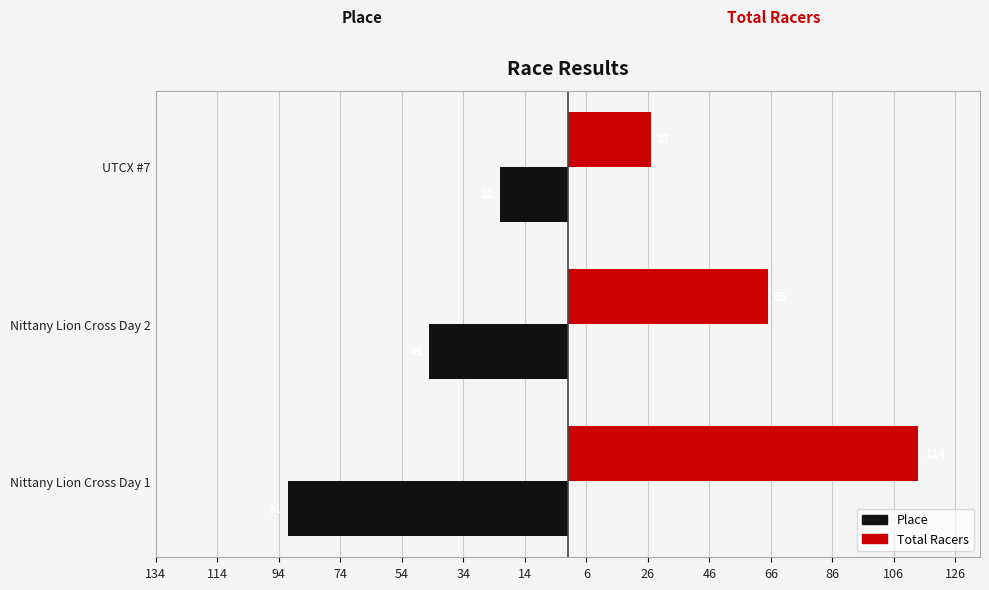

What are all the series names shown in the legend?

Place, Total Racers